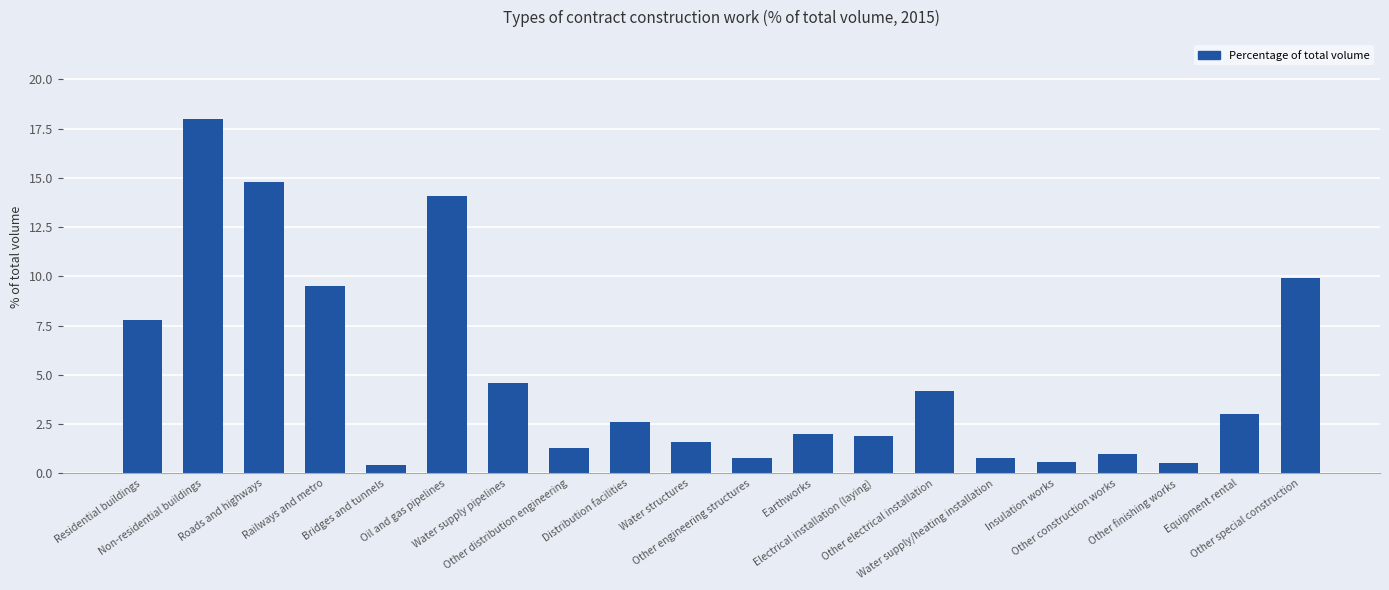

Is it true that the value at Electrical installation (laying) is 1.9?

True